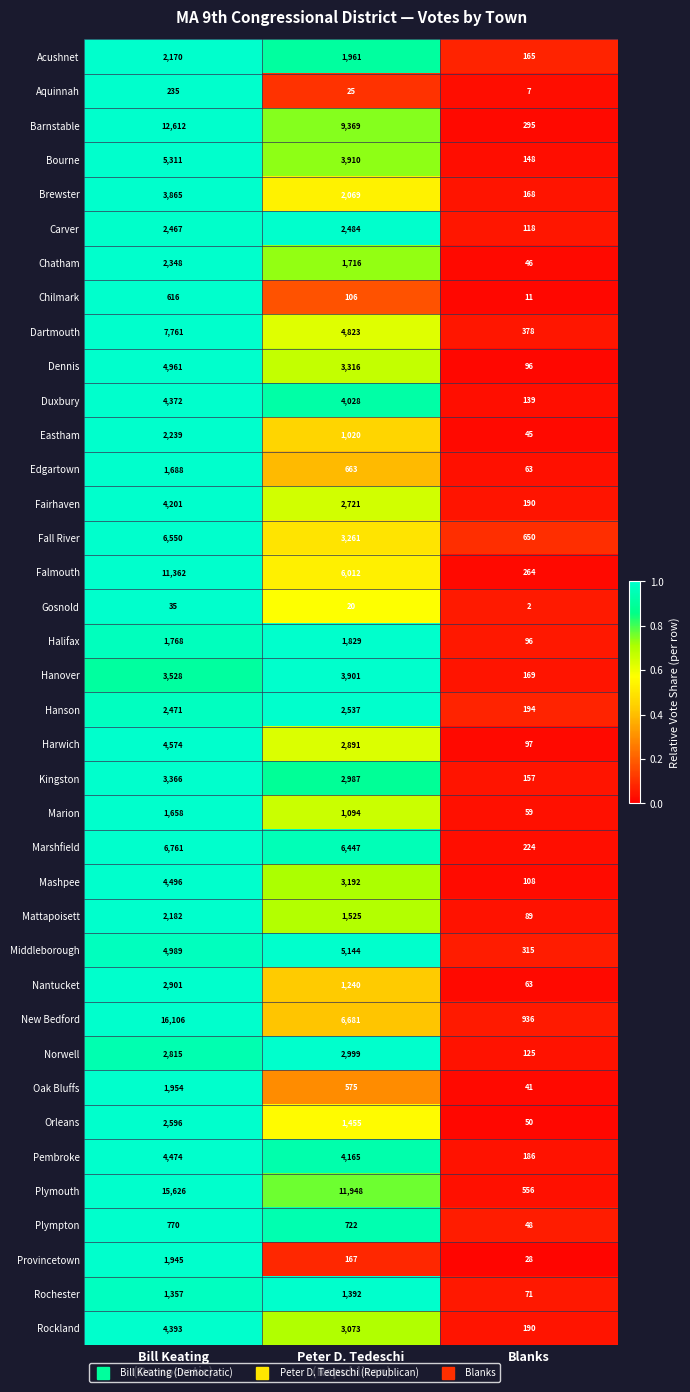

Which series changed the most between Peter D. Tedeschi
(Republican) and Blanks?

Plymouth